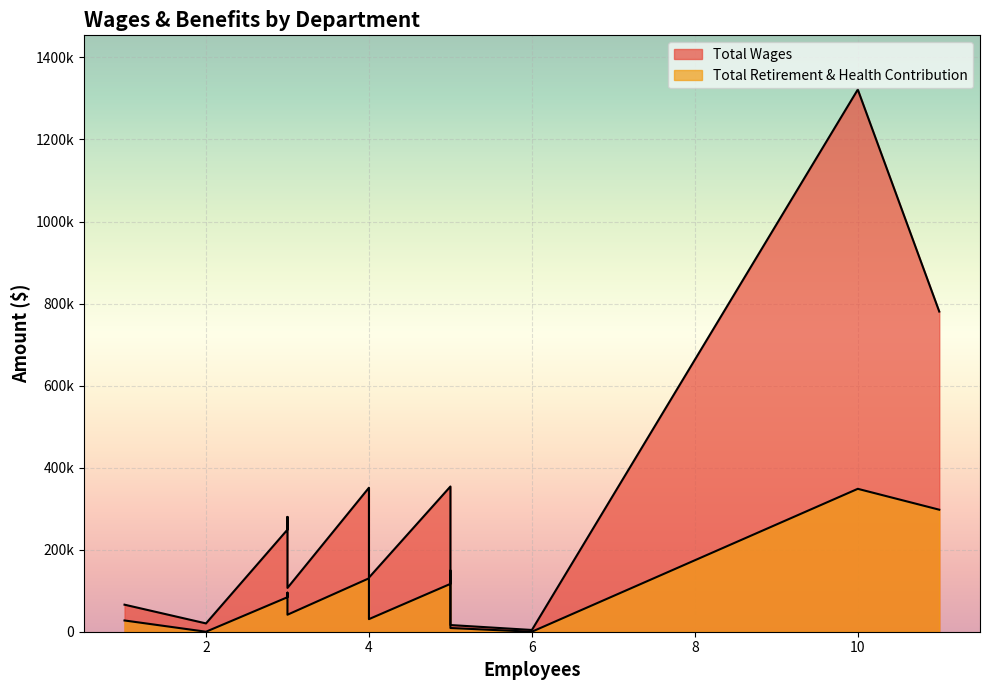

How many data points in Total Retirement & Health Contribution are above 84113?

6